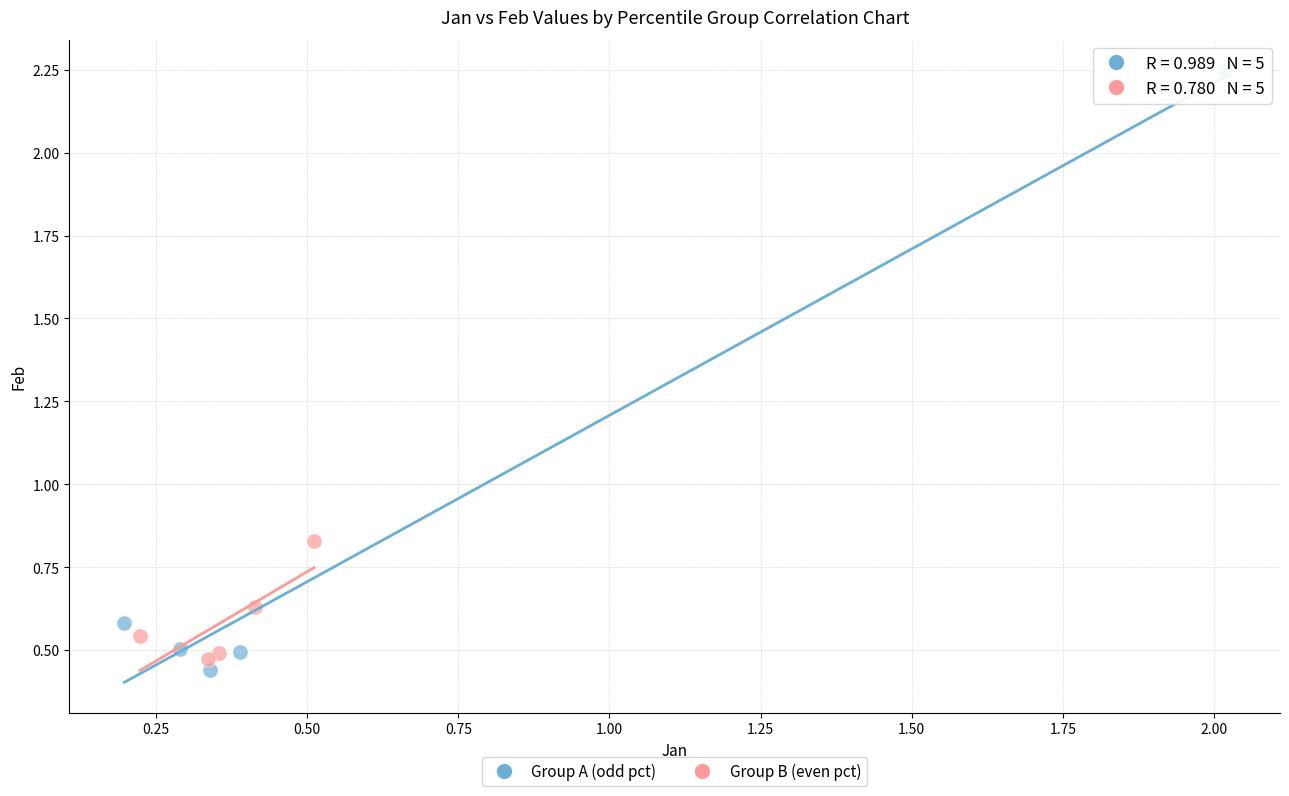

Which series contains the highest Y value?

Group A (odd pct)